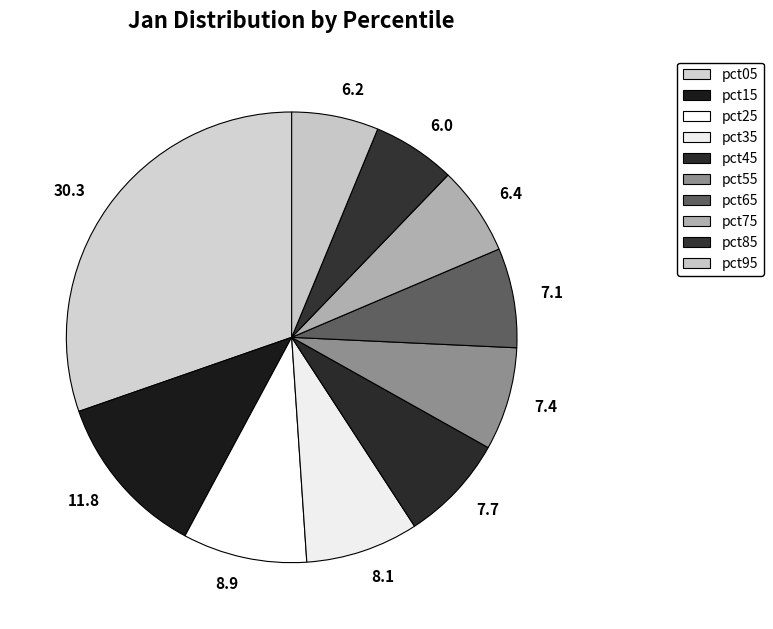

Does 8.1 account for over 50% of the chart?

No